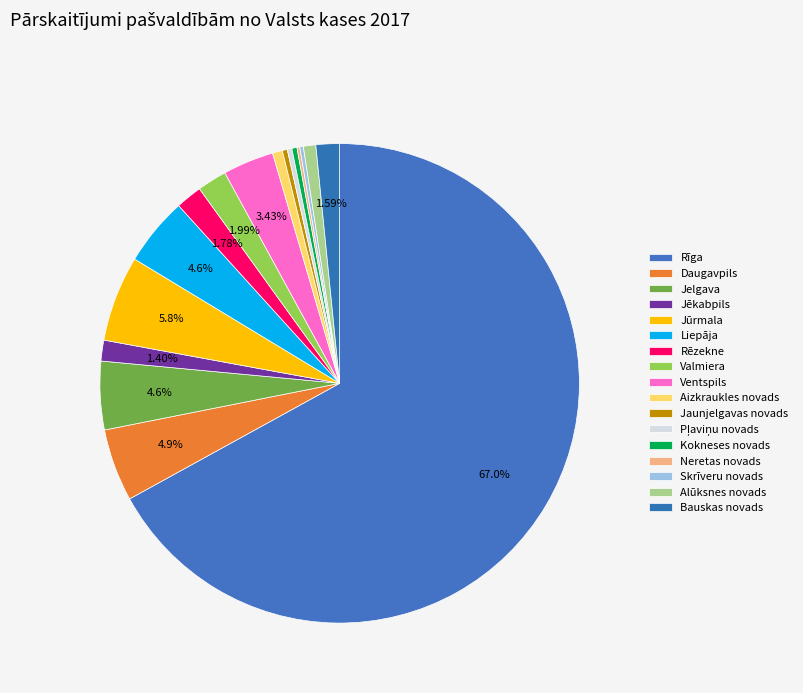

Rank the categories by value from lowest to highest.

Neretas novads, Skrīveru novads, Pļaviņu novads, Jaunjelgavas novads, Kokneses novads, Aizkraukles novads, Alūksnes novads, Jēkabpils, Bauskas novads, Rēzekne, Valmiera, Ventspils, Jelgava, Liepāja, Daugavpils, Jūrmala, Rīga